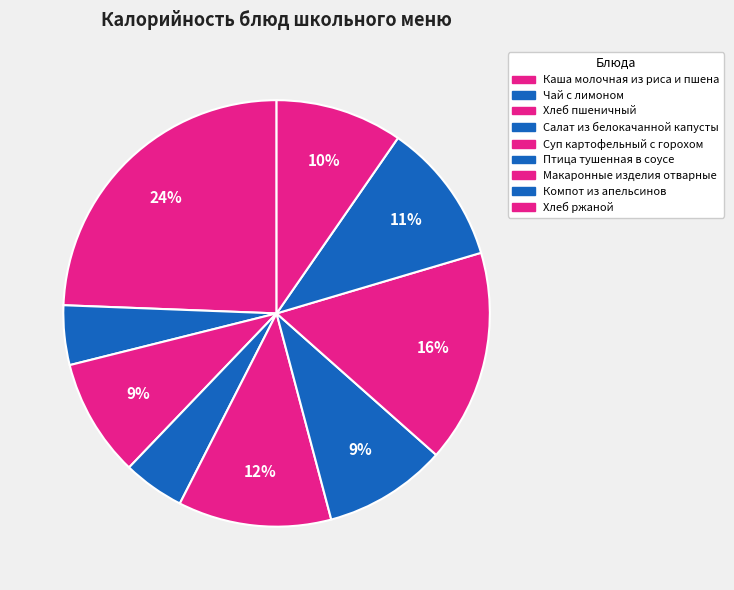

Count the number of slices in the pie.

9